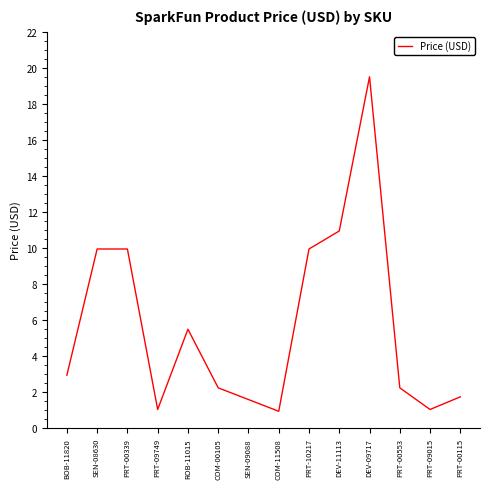

Does the chart display data point markers on the line(s)?

No